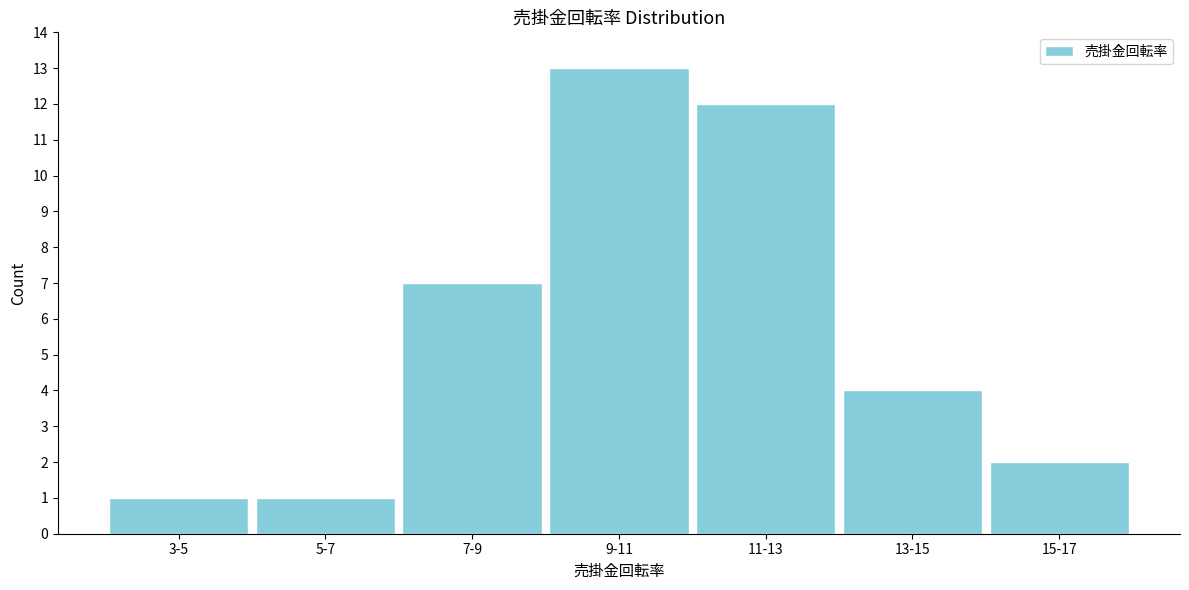

Reading left to right, what are all the values shown in this chart?

1	1	7	13	12	4	2